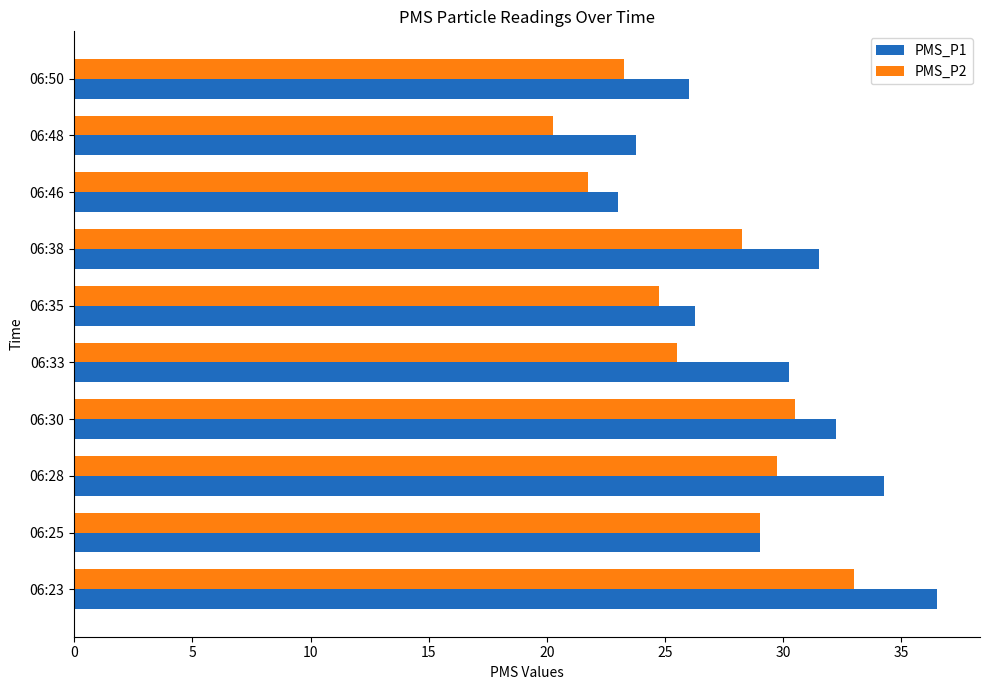

What is the spread (max minus min) of values at 06:28?

4.5